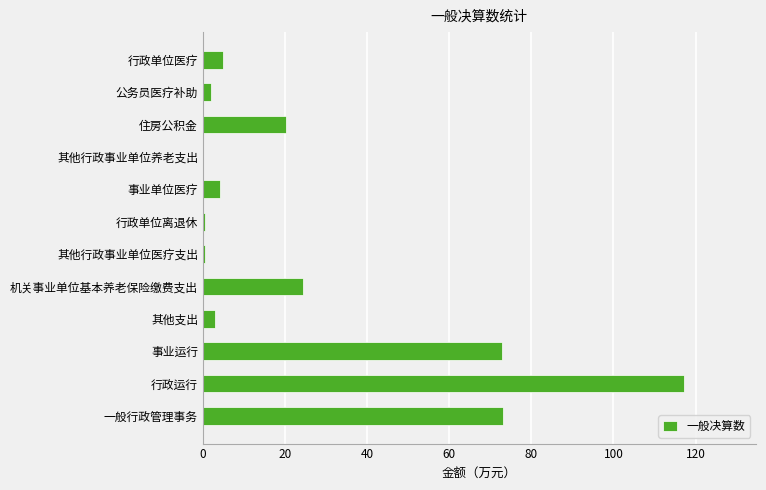

At which category does the chart reach its peak across all series?

行政运行